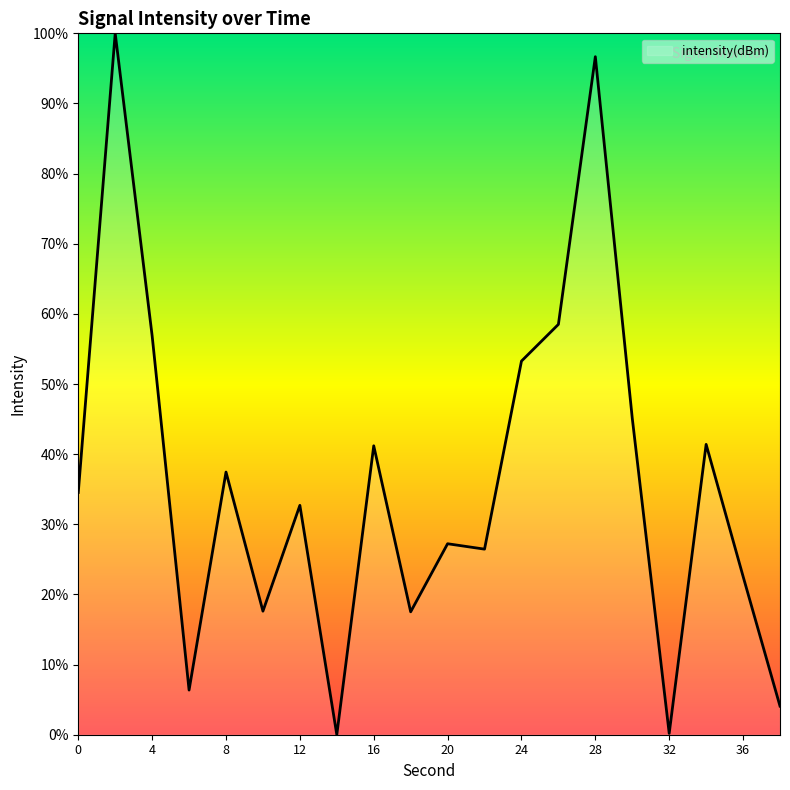

Does the chart display data point markers on the line(s)?

No